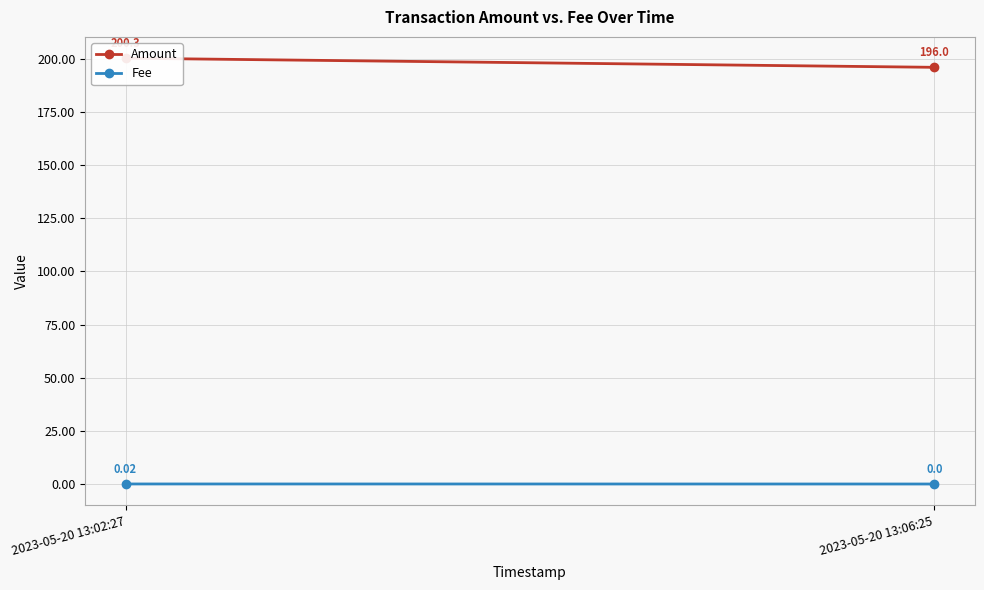

Is it true that Amount equals 57.5 at 2023-05-20 13:06:25?

False